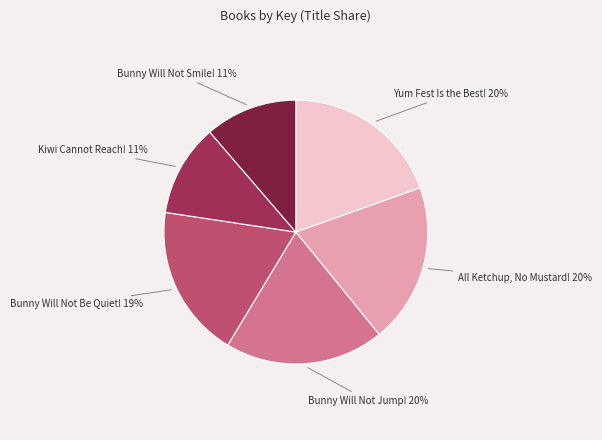

Does Bunny Will Not Smile! account for over 50% of the chart?

No